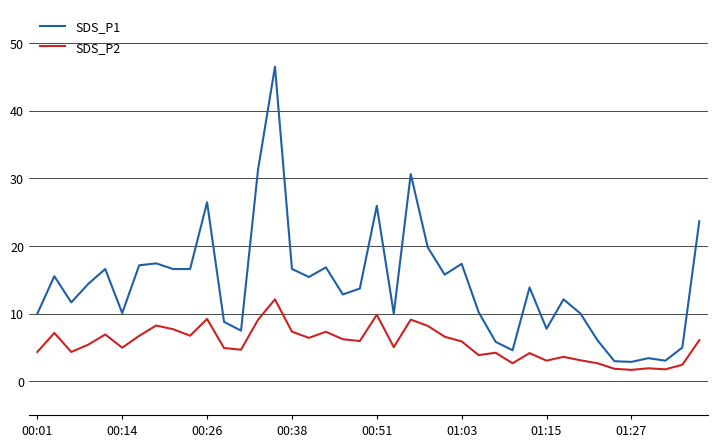

Rank the series by their average value, from highest to lowest.

SDS_P1, SDS_P2